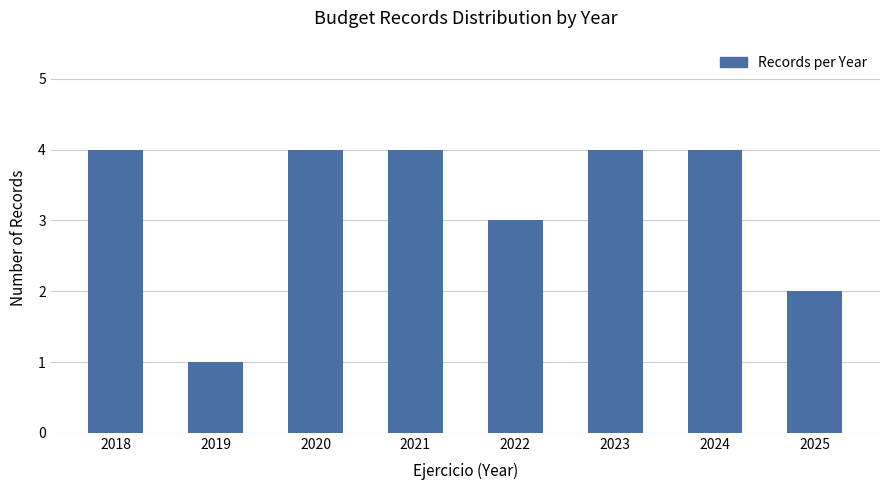

True or false: the data shows 2 at 2025.

True